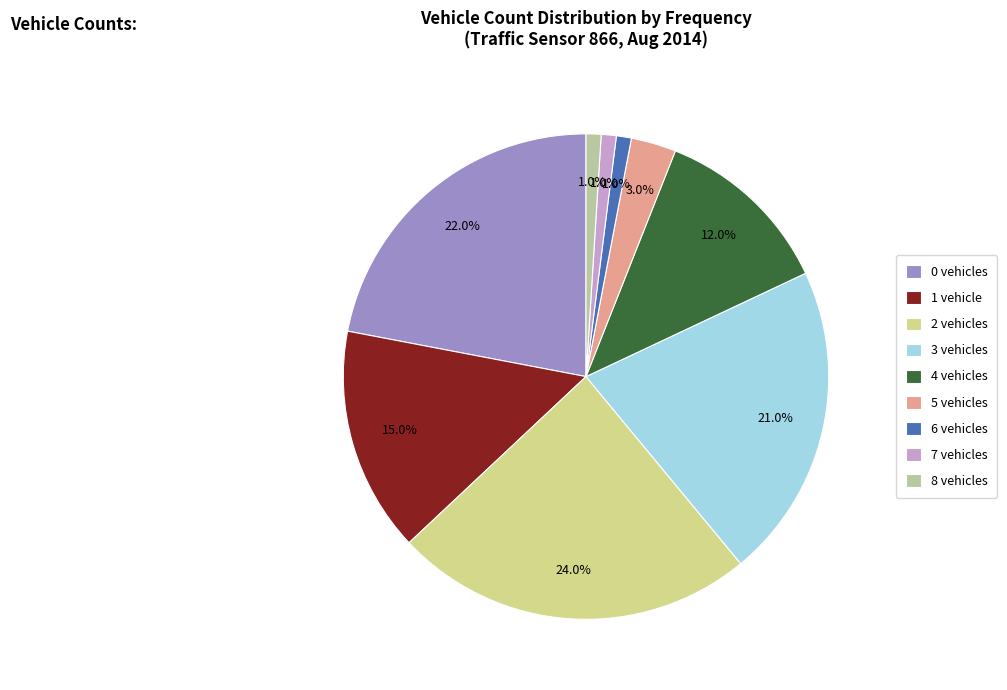

To the nearest percent, what is the average slice percentage?

11%